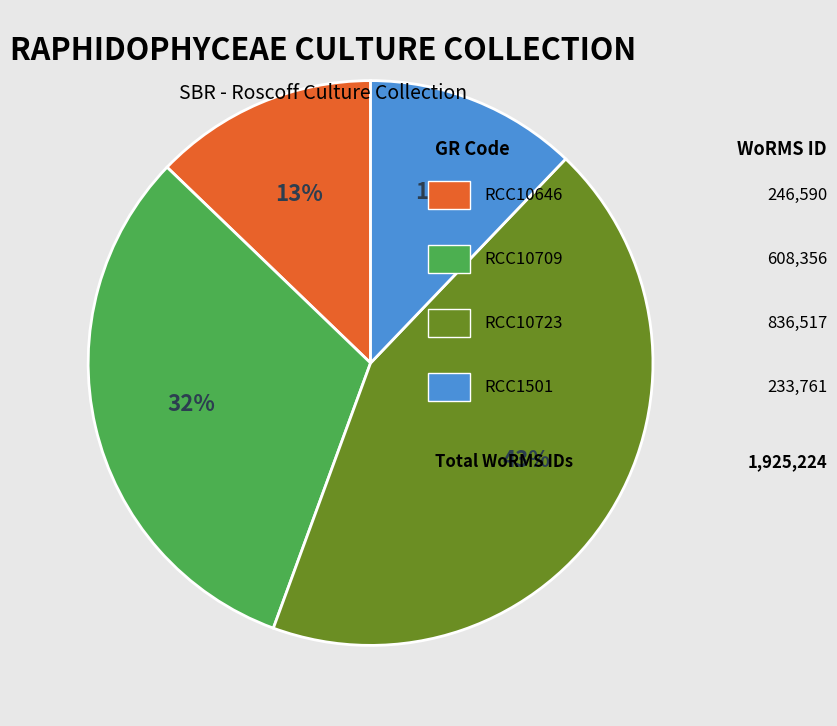

Does any single category account for the majority?

No